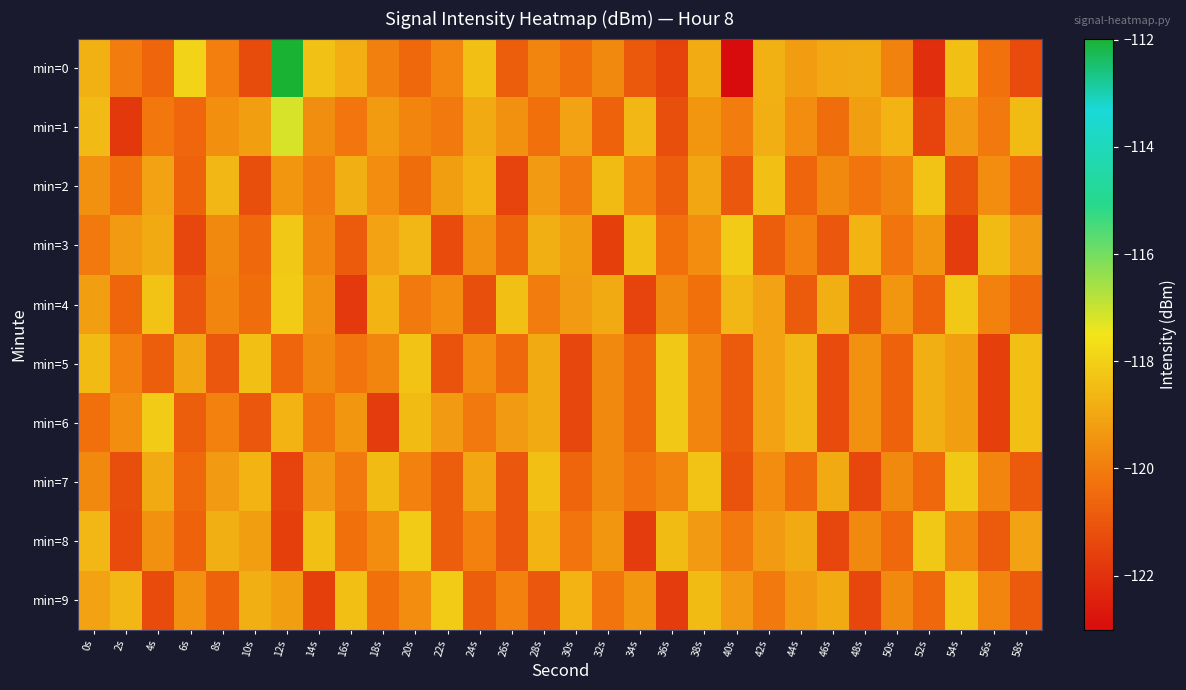

What is the total value across all series at 22s?

-1200.1